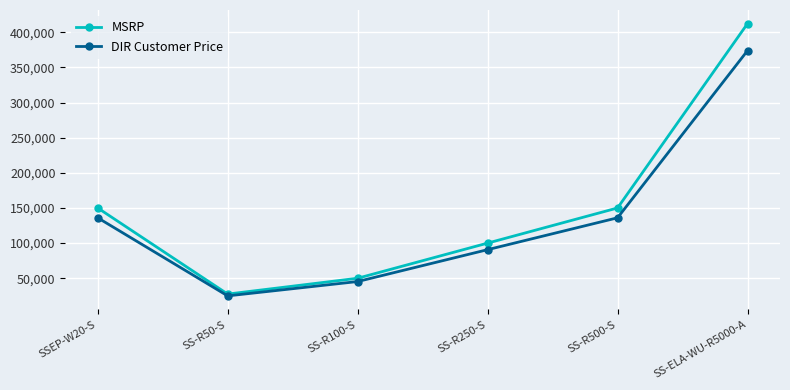

What is the difference between the highest and lowest values at SS-R500-S?

13987.5